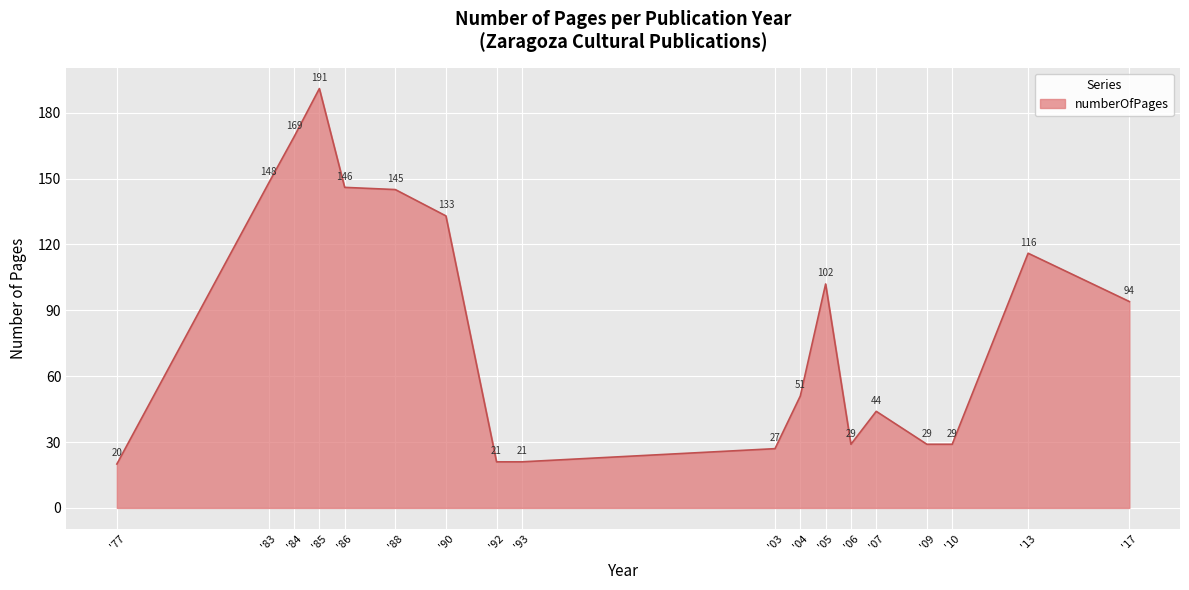

True or false: there are more than 1 points higher than both neighbors.

True